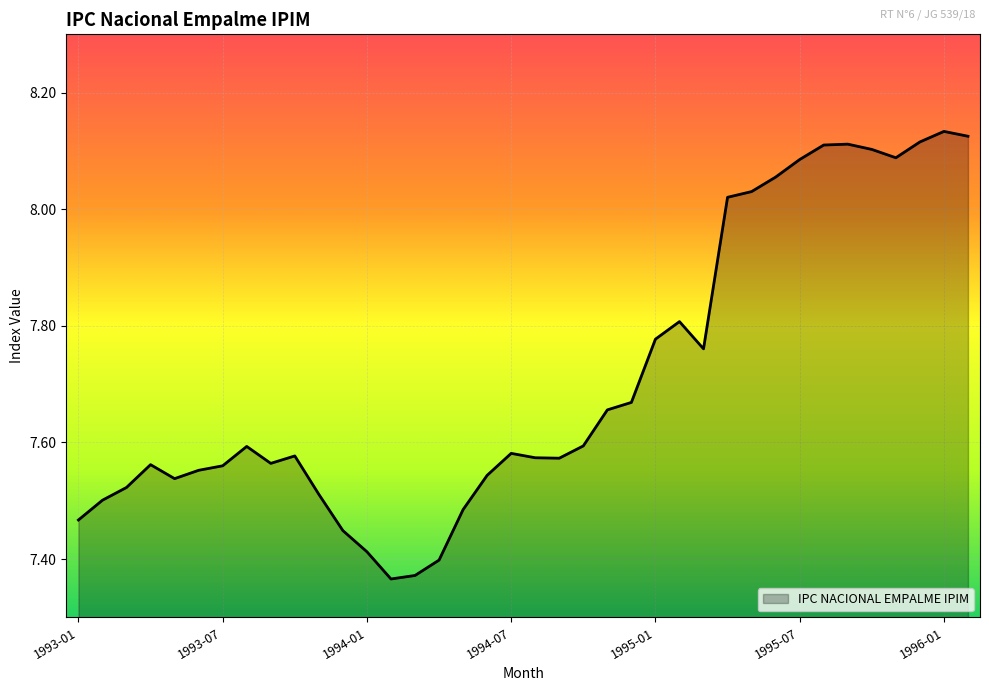

What is the difference between the maximum and minimum values?

0.8